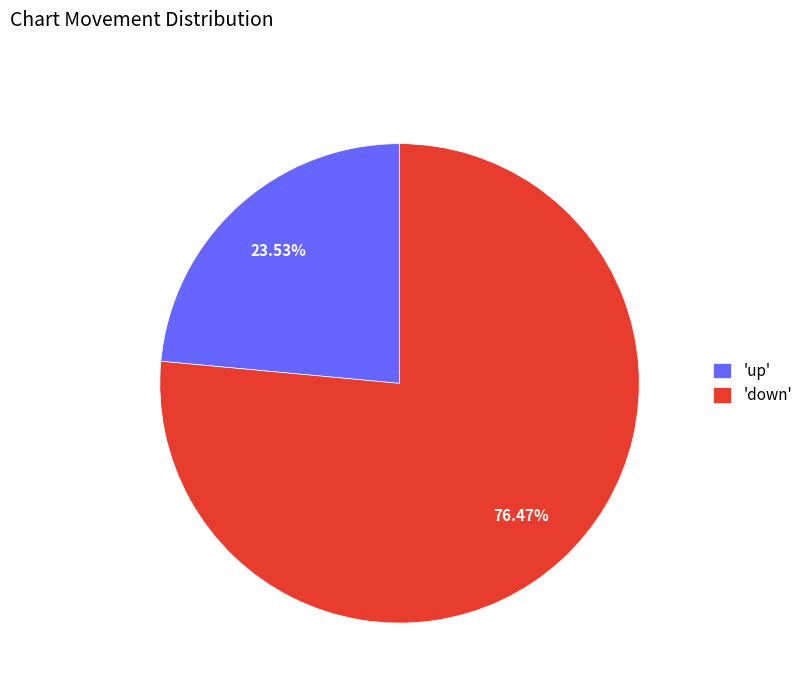

To the nearest percent, what is the average slice percentage?

50%